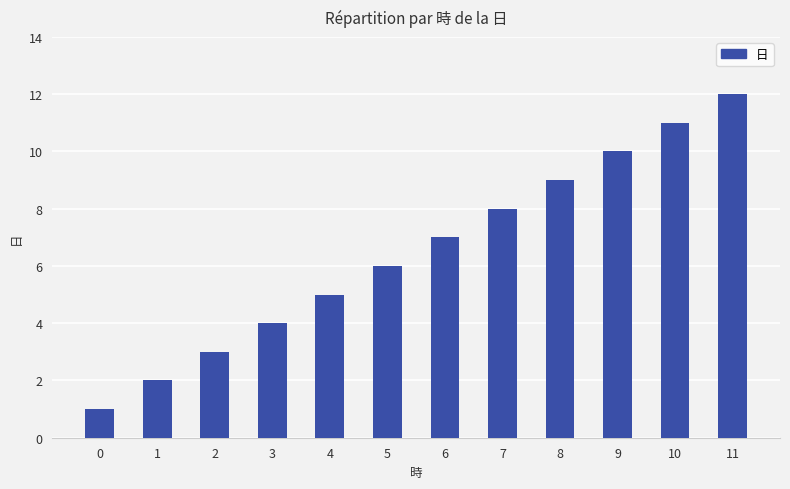

Rank the categories by value from lowest to highest.

0, 1, 2, 3, 4, 5, 6, 7, 8, 9, 10, 11